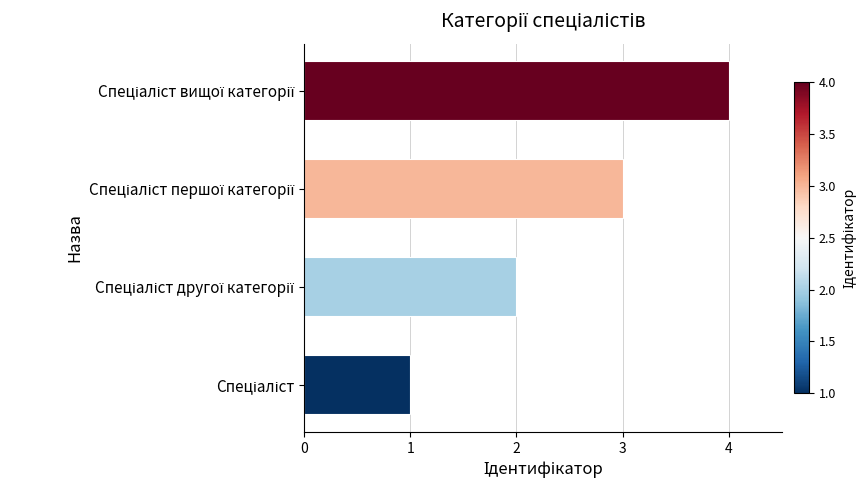

What is the difference between the maximum and minimum values?

3